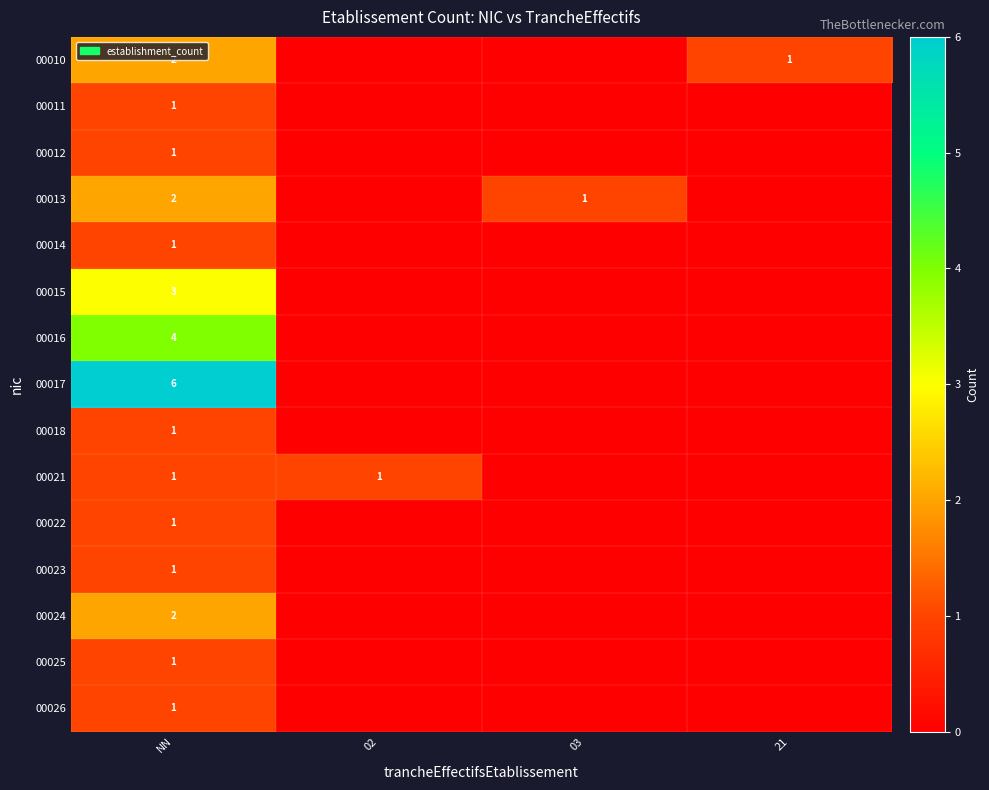

The value of 00024 at NN is 1. True or false?

False